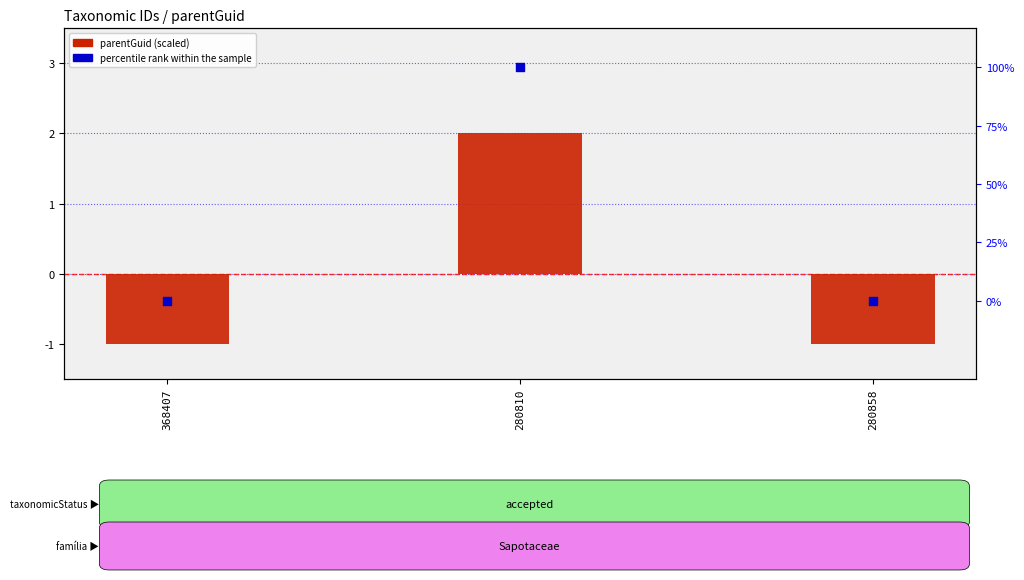

What are all the series names shown in the legend?

parentGuid (scaled), percentile rank within the sample